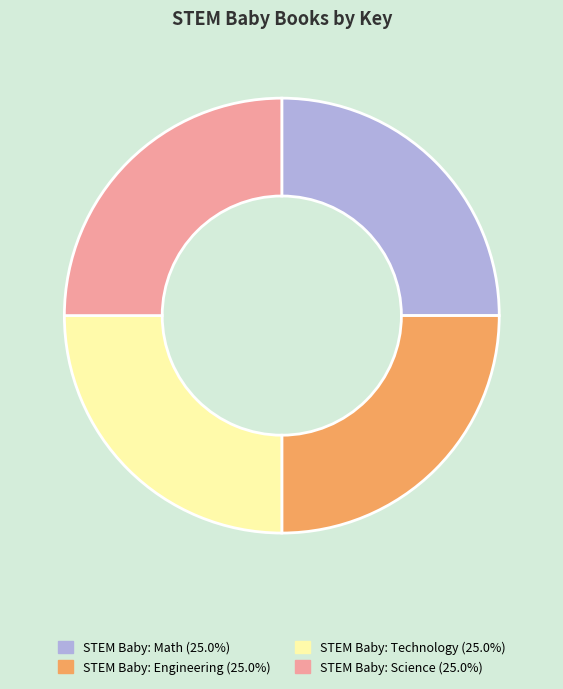

True or false: STEM Baby: Engineering accounts for 25% of the total.

True